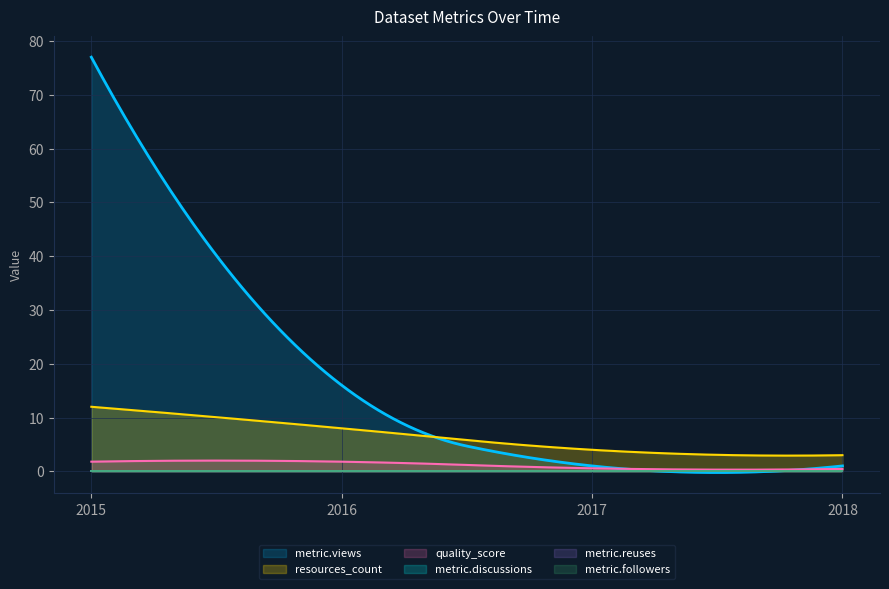

Does the chart display data point markers on the line(s)?

No